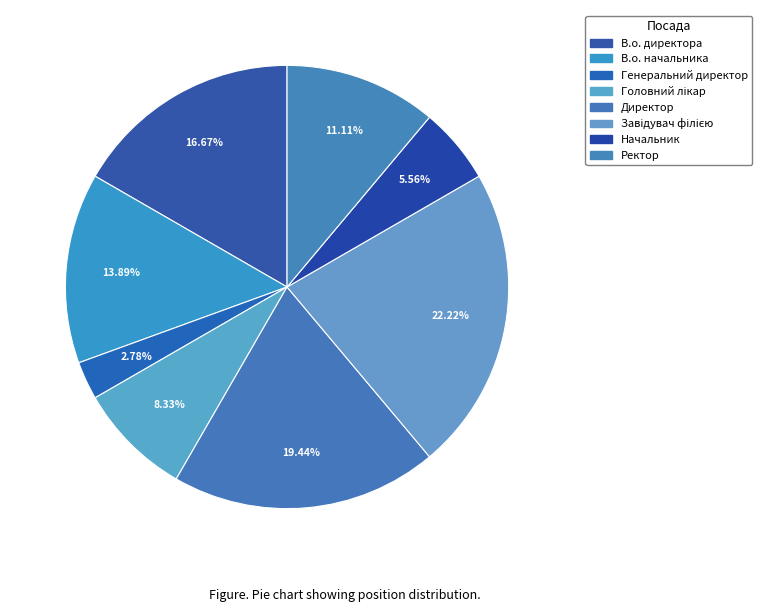

How many slices are in this pie chart?

8